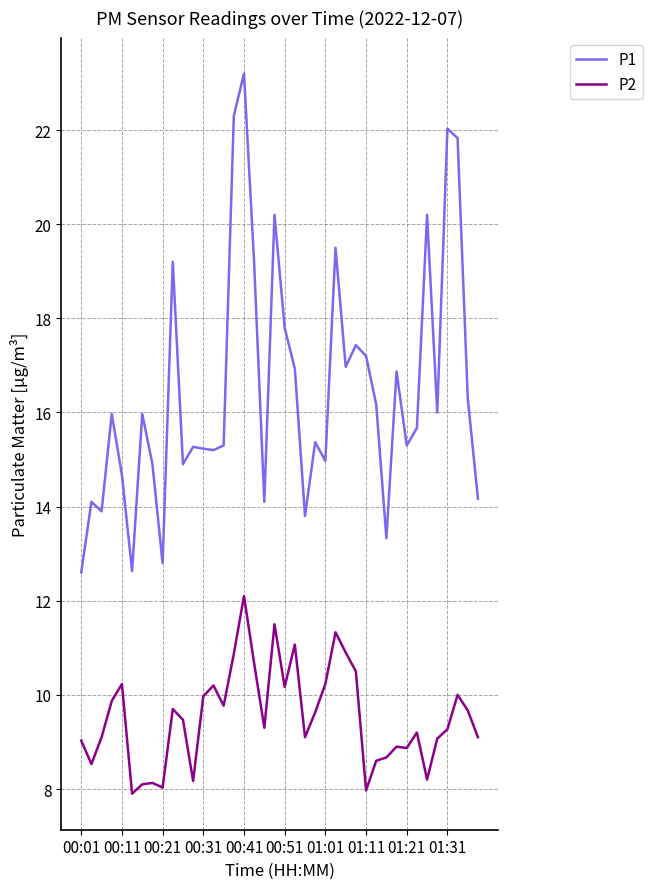

Which series has the largest total across all categories?

P1